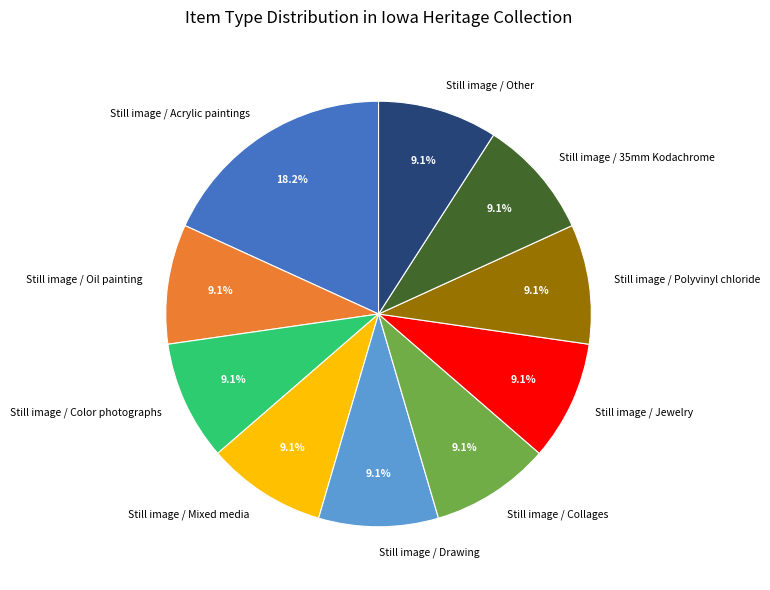

What is the ratio of the value at Still image / Polyvinyl chloride to the value at Still image / Mixed media?

1.0